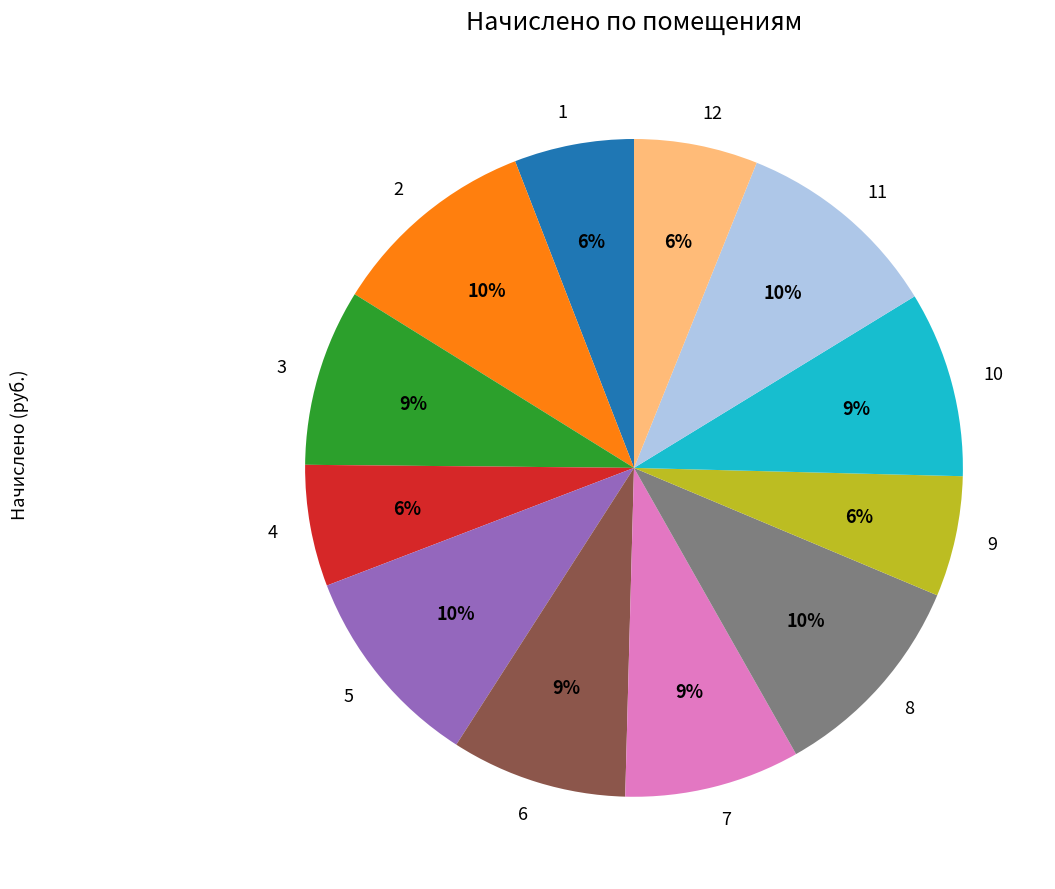

True or false: 9 accounts for 1% of the total.

False